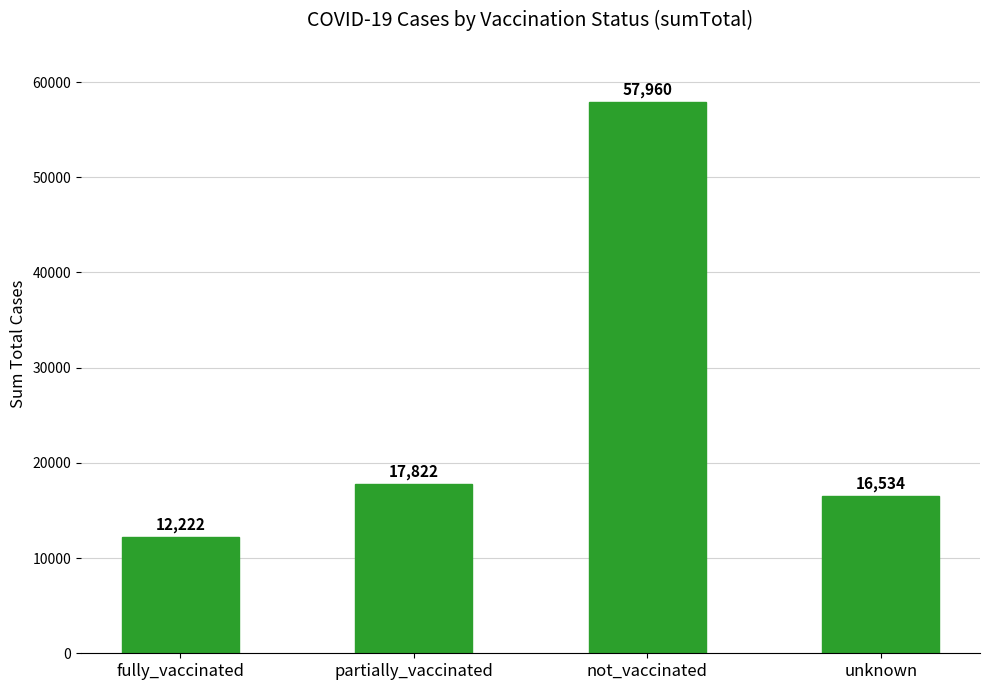

List the labels in order of value, largest first.

not_vaccinated, partially_vaccinated, unknown, fully_vaccinated